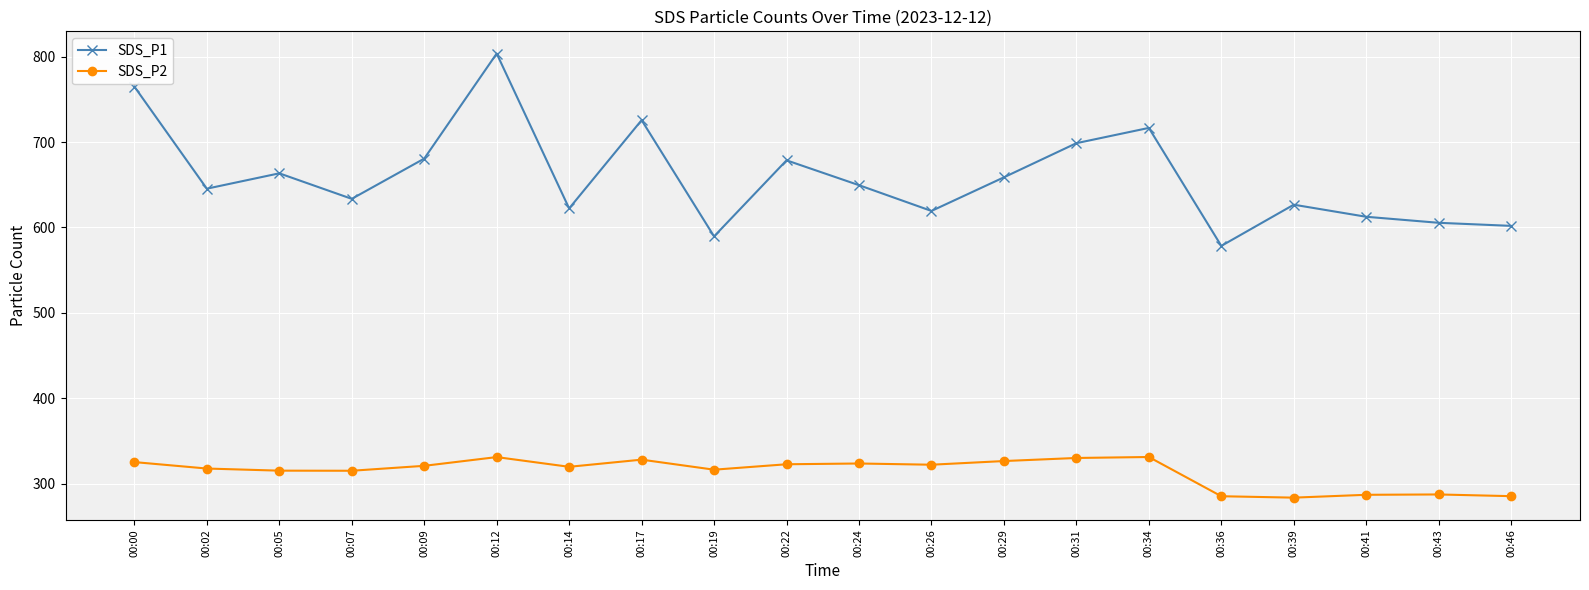

Which series has the largest range (max minus min)?

SDS_P1